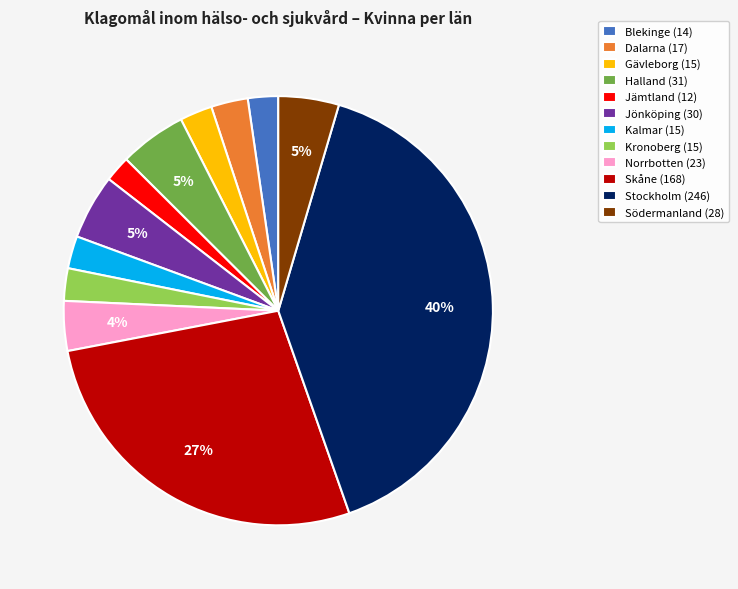

Combined, do Södermanland (28) and Blekinge (14) account for over 50%?

No